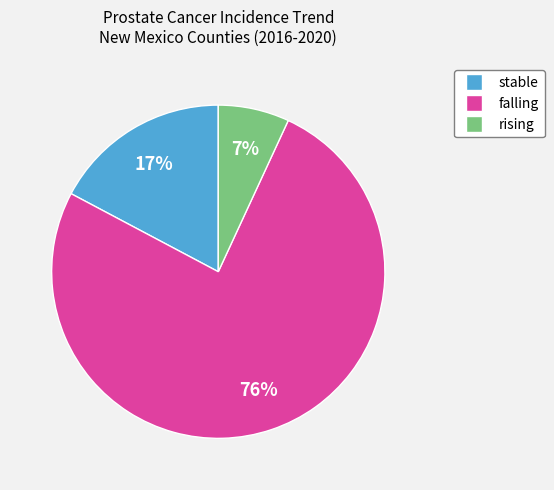

To the nearest percent, what is the combined percentage of stable and rising?

24%